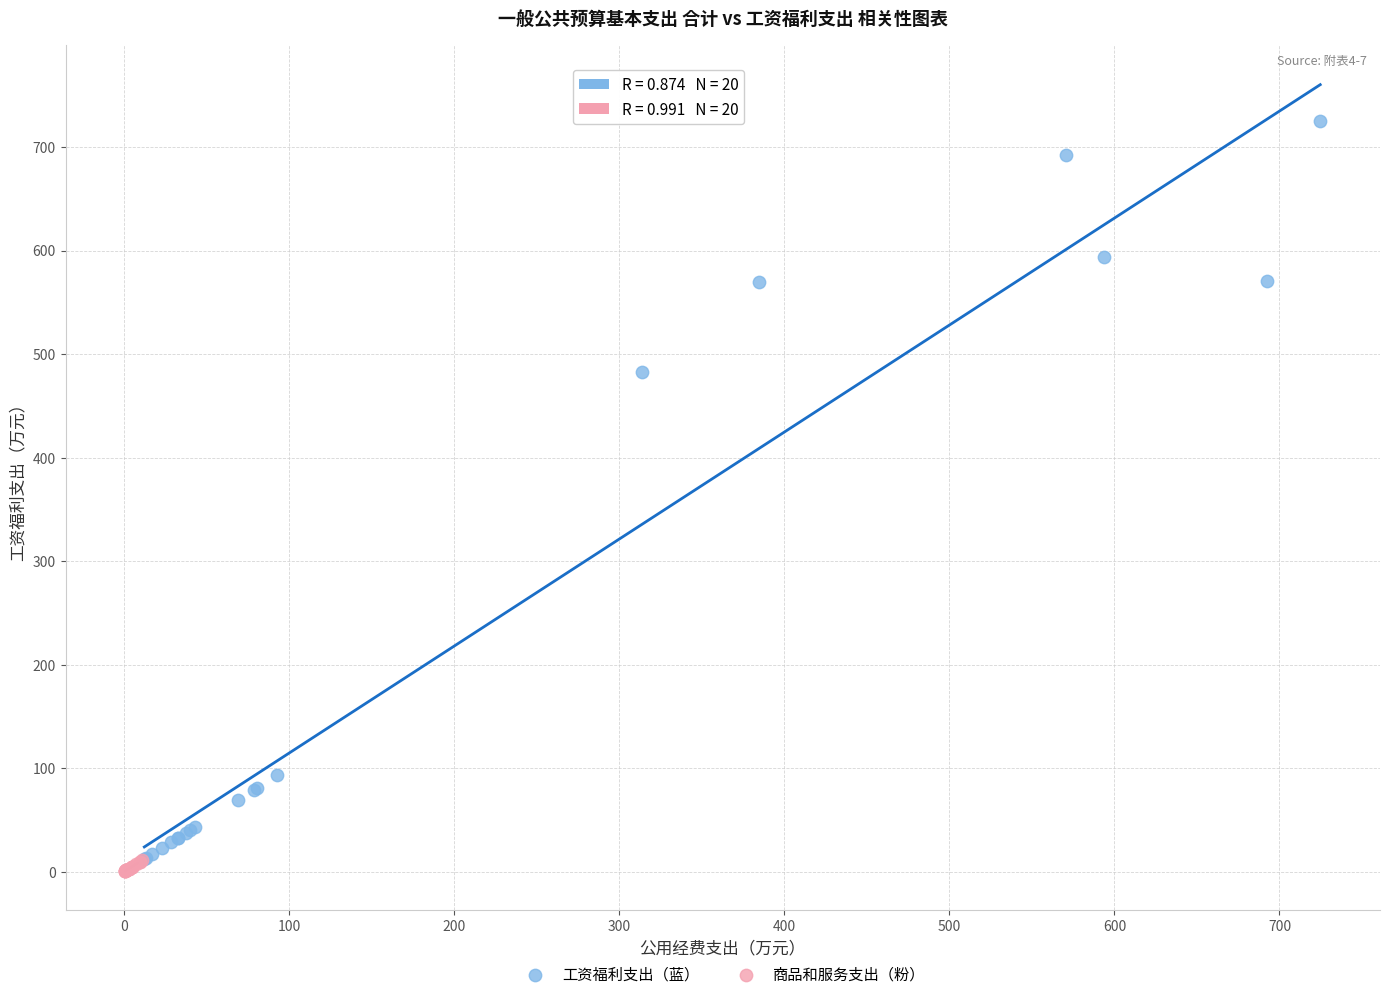

Which series has the widest spread of Y values?

工资福利支出（蓝）